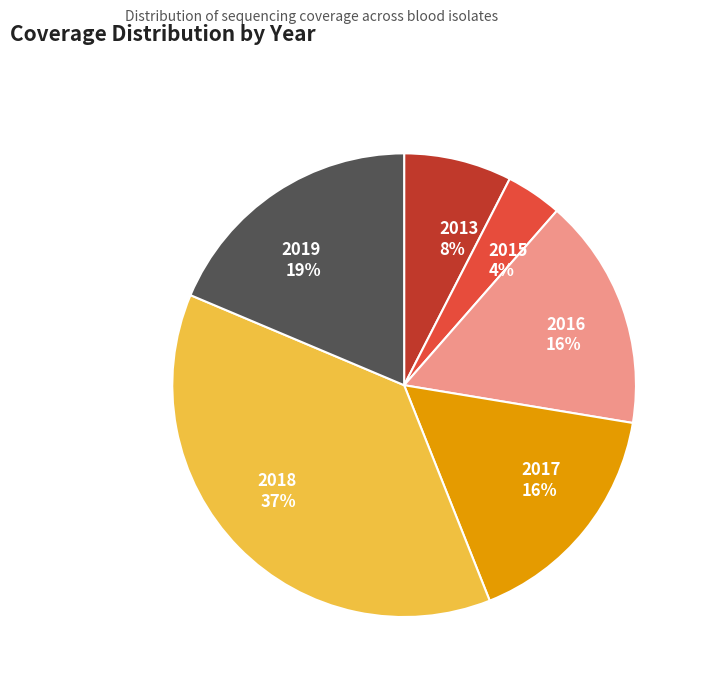

Approximately how many times larger is the value at 2017 compared to 2018?

0.4